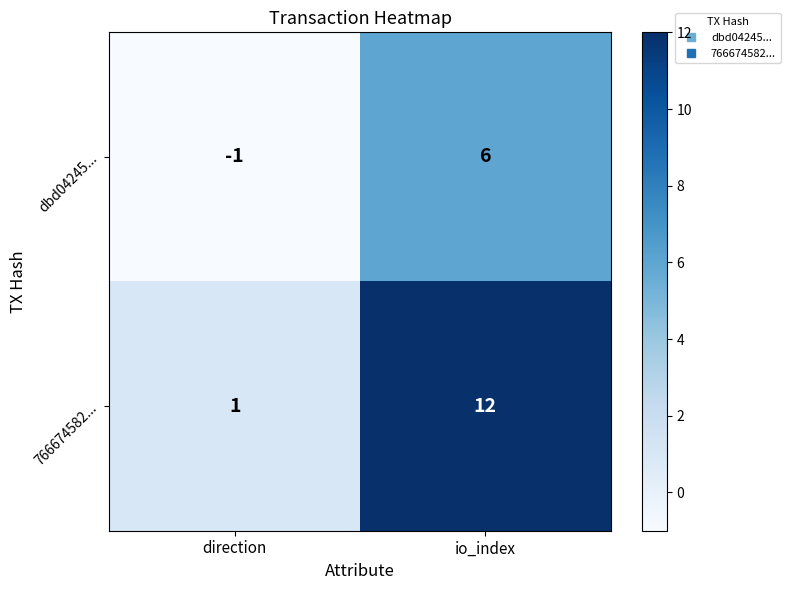

Which series changed the most between direction and io_index?

766674582...